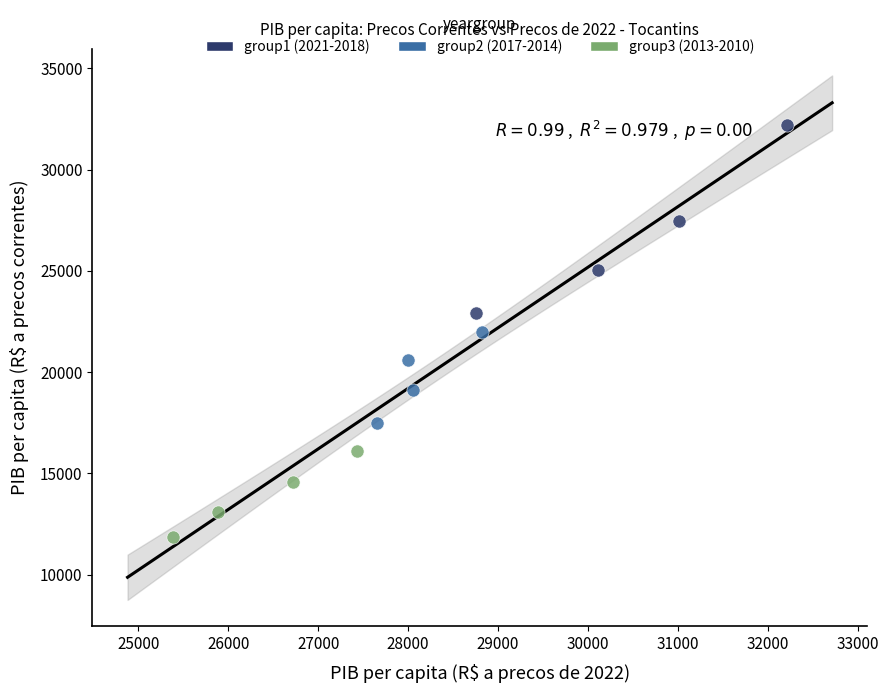

Which series reaches the minimum Y coordinate?

group3 (2013-2010)